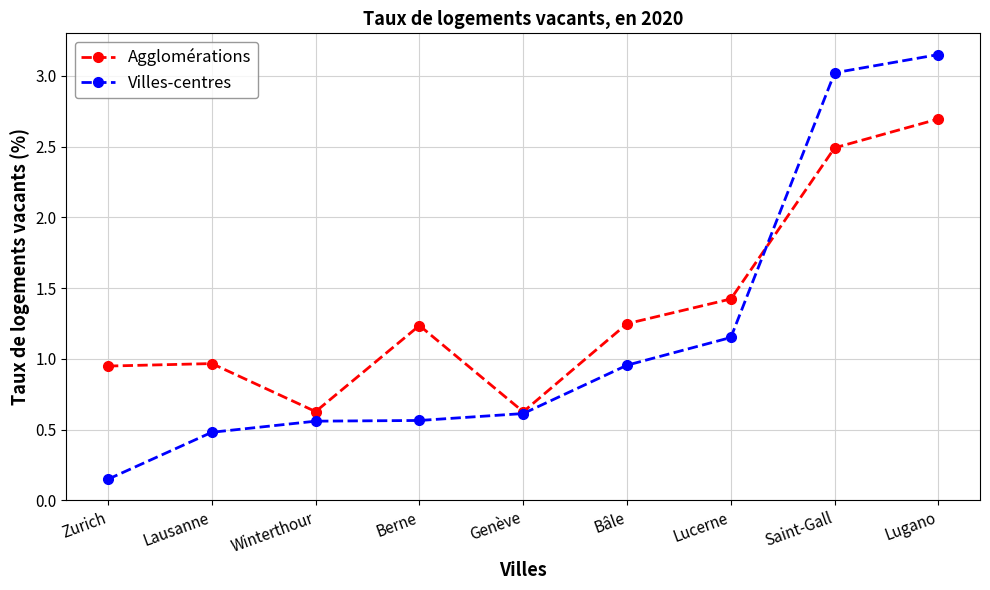

What is the label of the 4th point from the left?

Berne